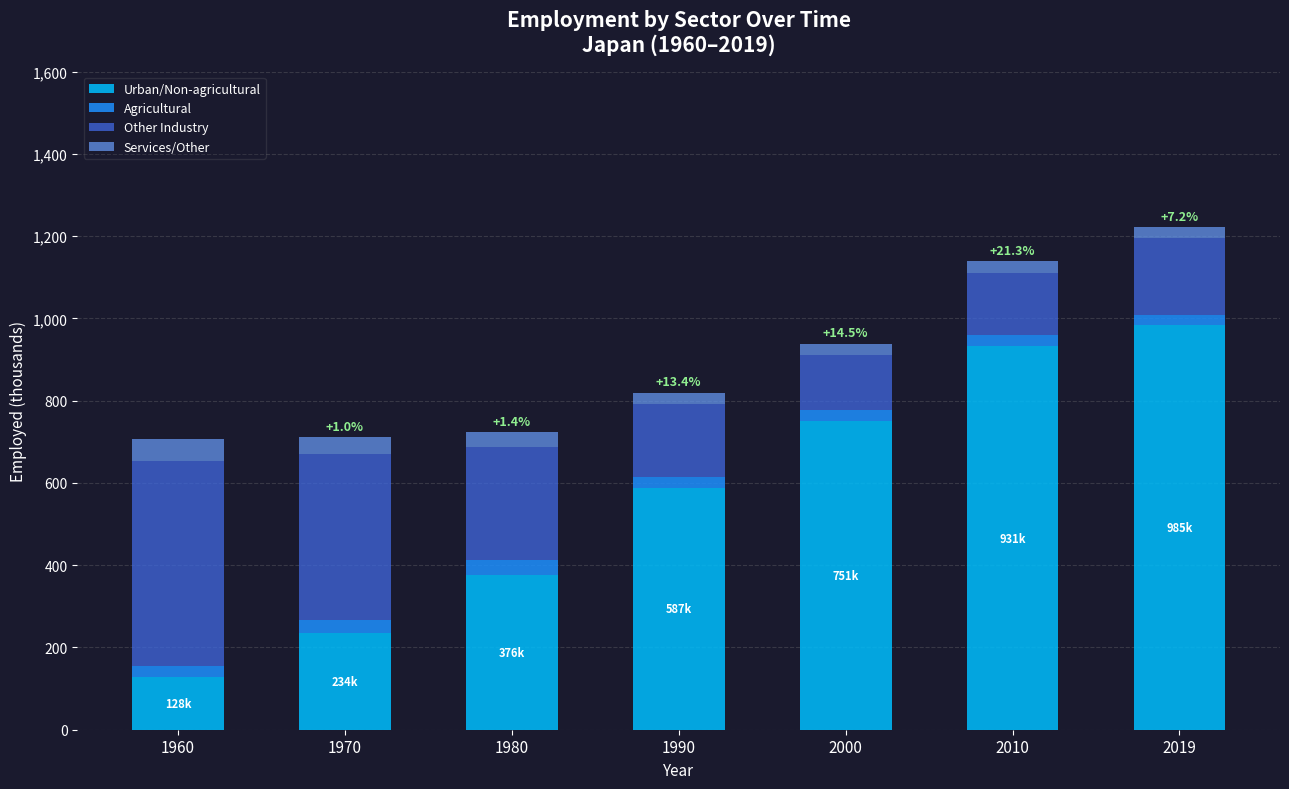

At which label does Urban/Non-agricultural reach its minimum?

1960